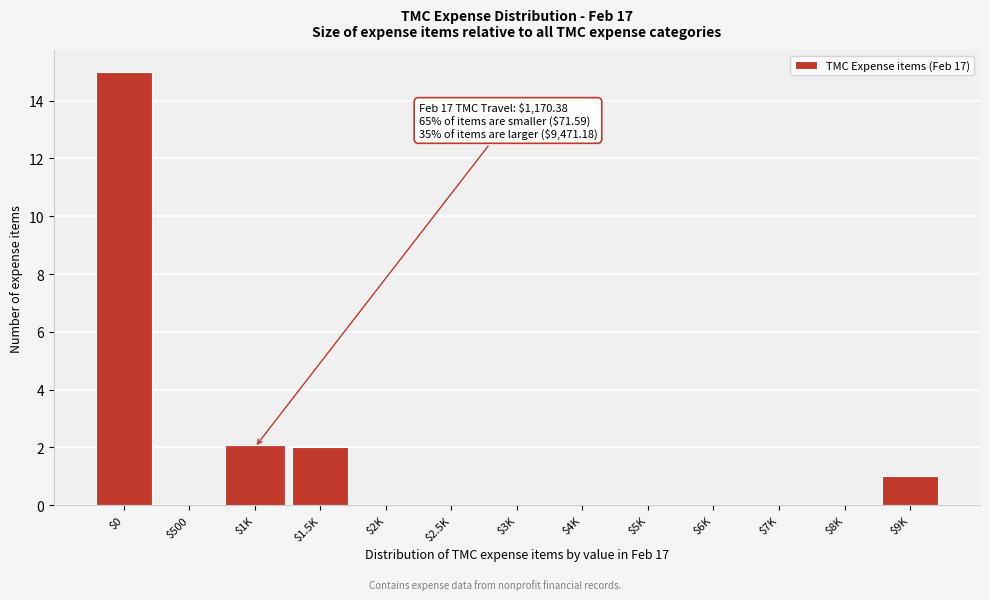

True or false: the data shows 6 at $2.5K.

False